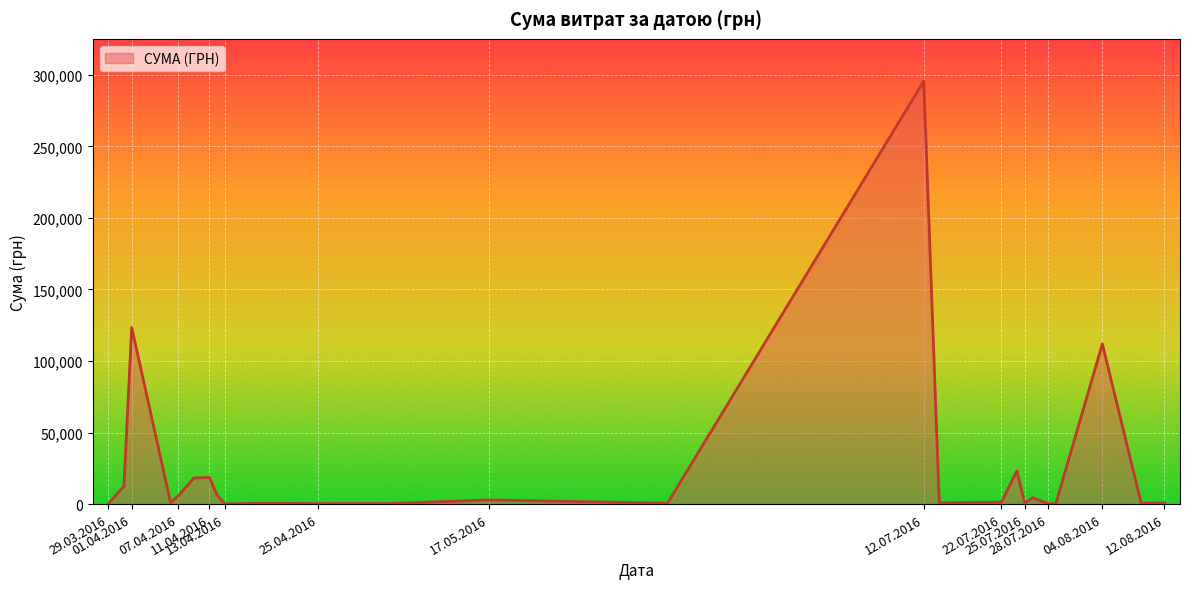

At which category does the data reach its first local peak?

01.04.2016